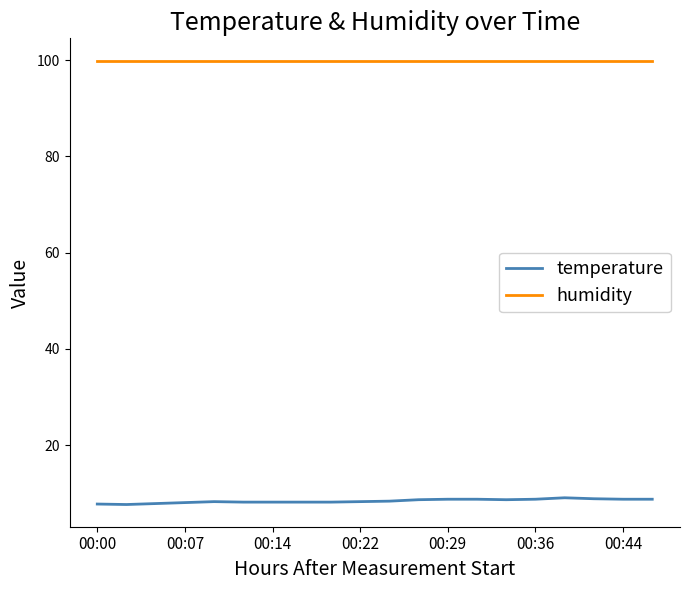

True or false: humidity and temperature cross at least once.

False